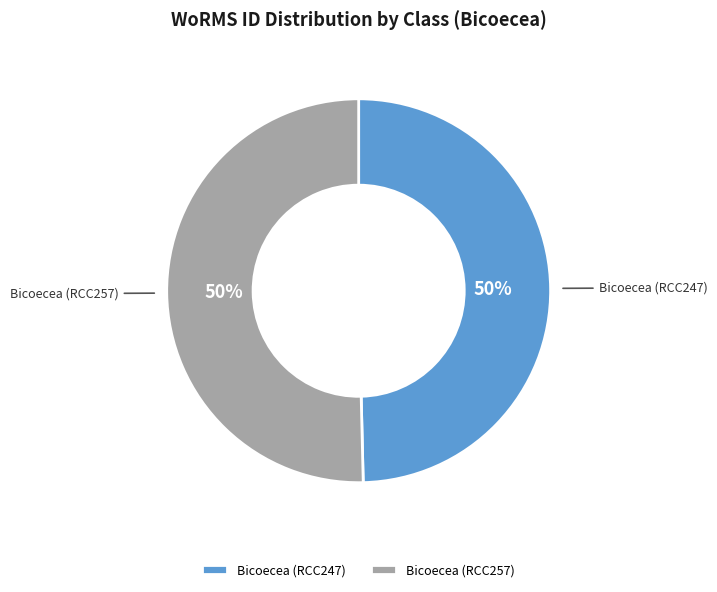

Count the number of slices in the pie.

2